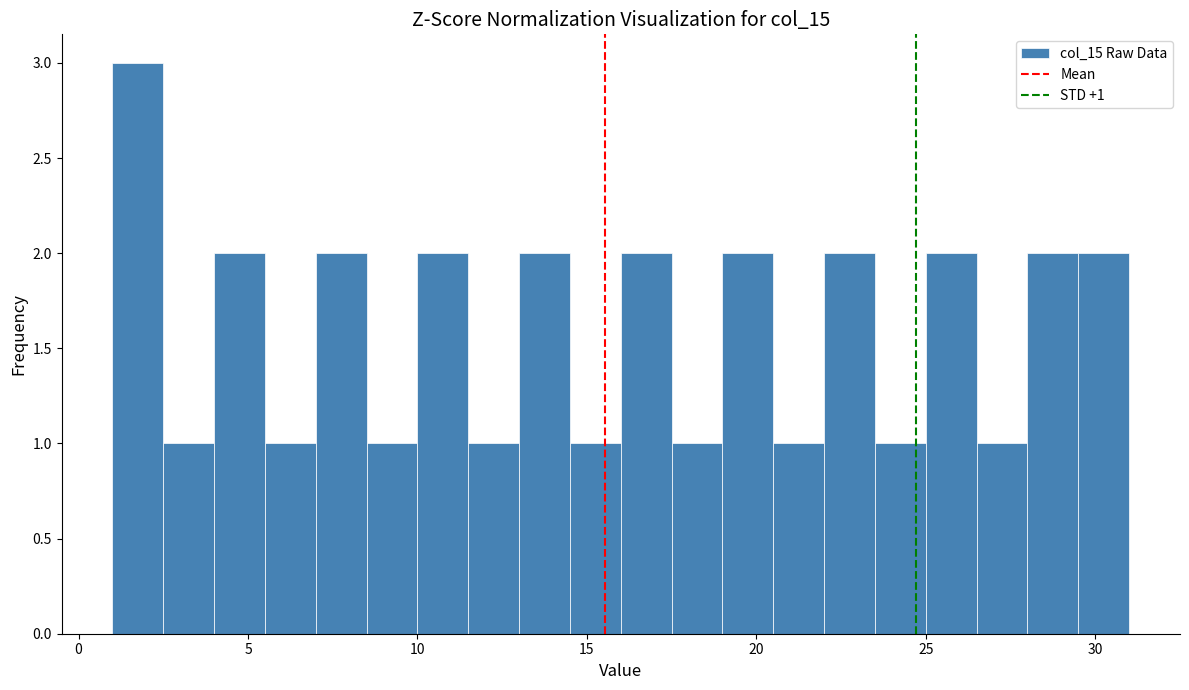

Read against the x-axis, roughly where is the centre of the tallest bar?

2.0